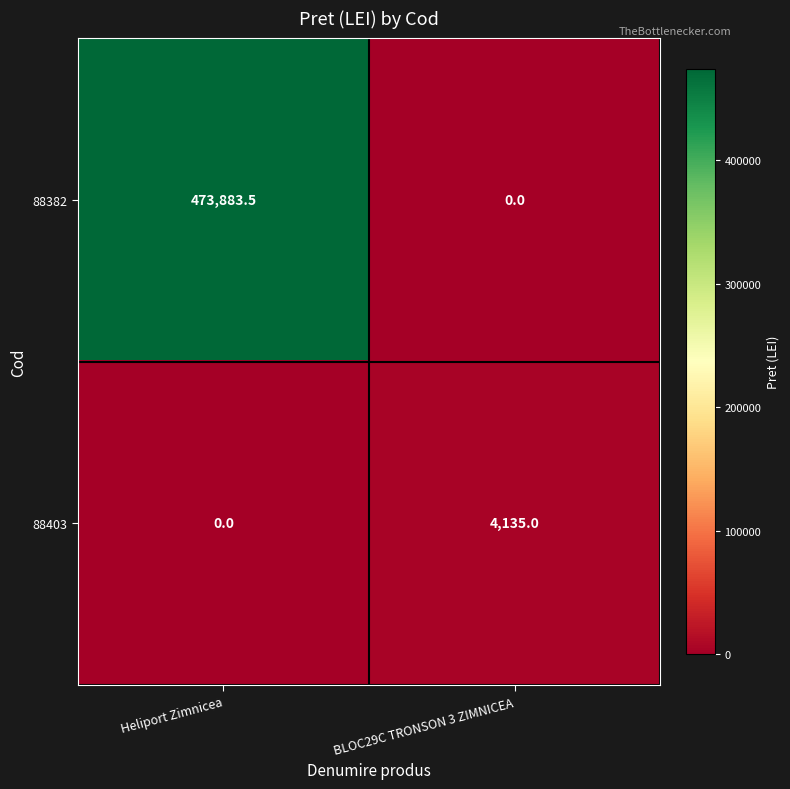

What is the maximum value for 88382?

473883.5